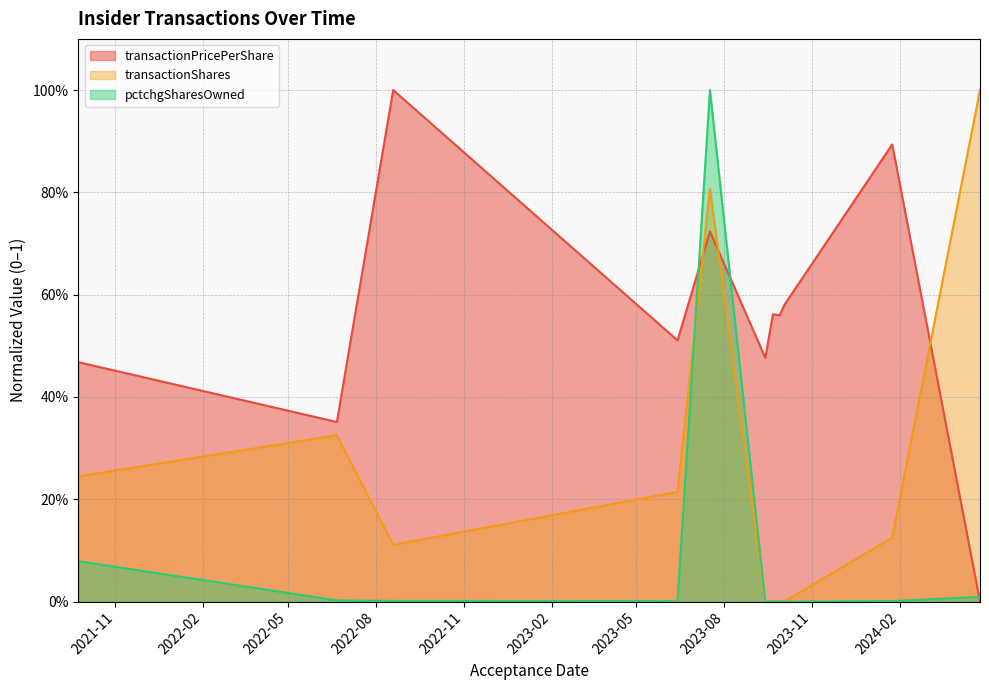

What is the difference between the transactionPricePerShare values at 2023-06-13 and 2023-09-21?

0.1